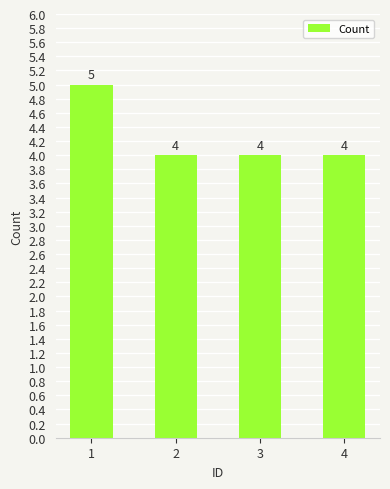

Are the bars horizontal?

No